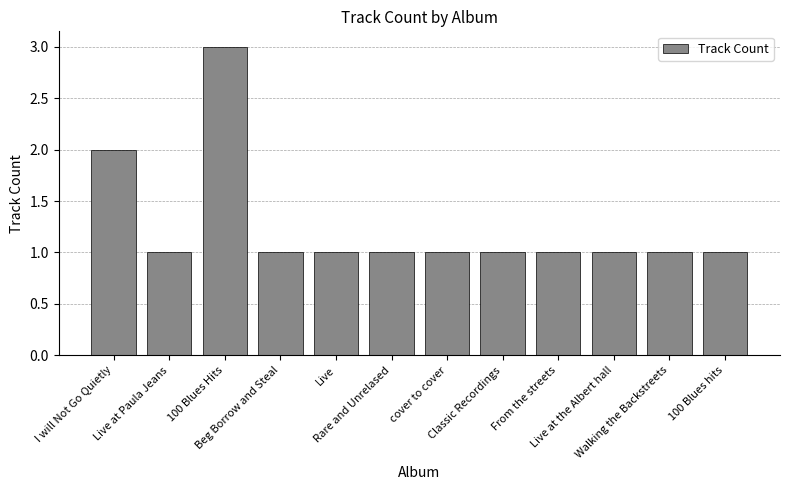

What is the sum of all values?

15